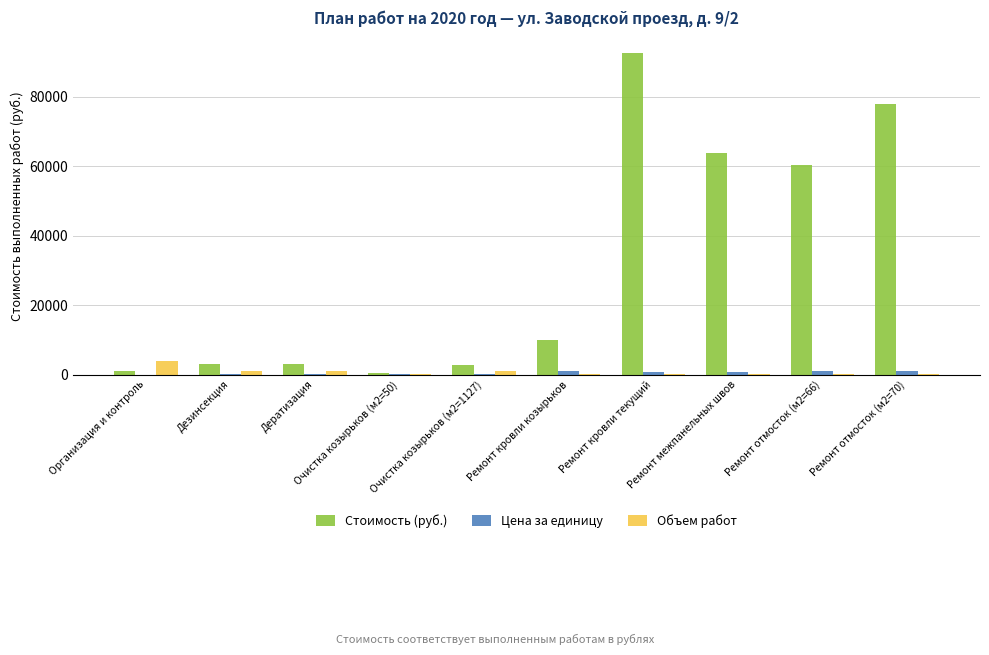

How many groups of bars are there?

10